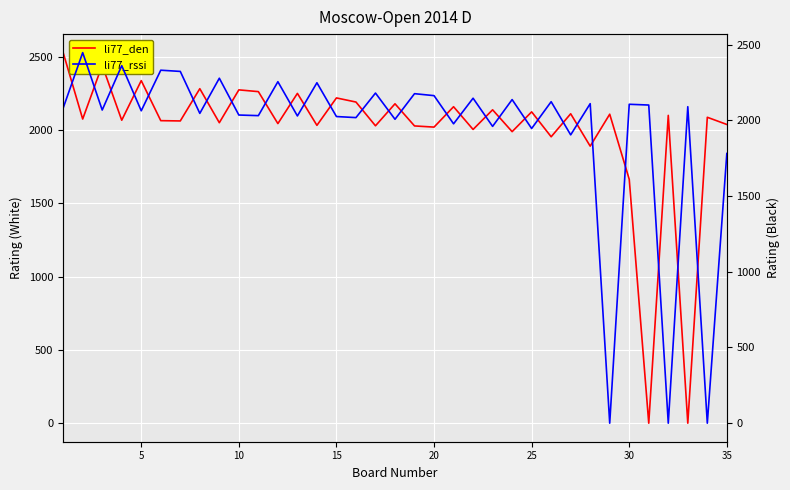

Which series has the largest range (max minus min)?

li77_den